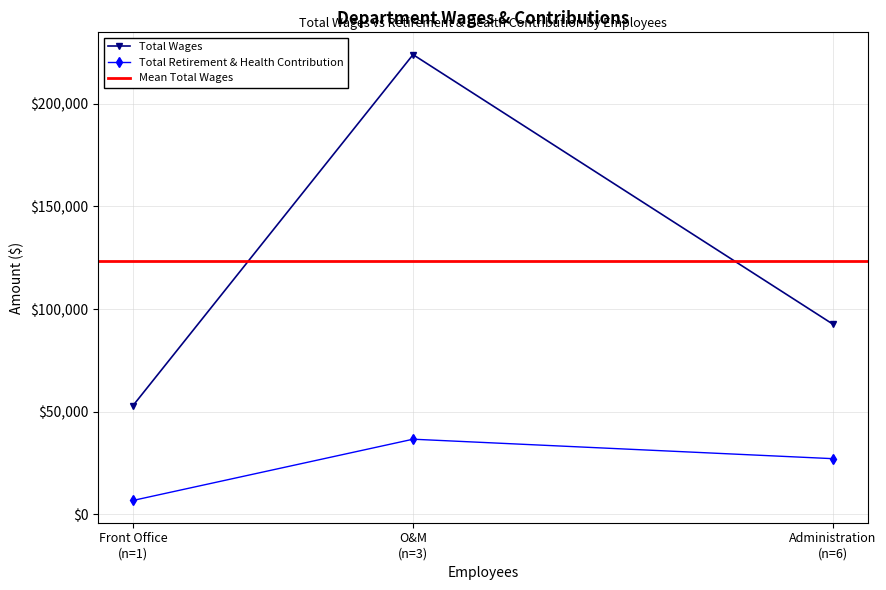

Does the chart have visible grid lines?

Yes